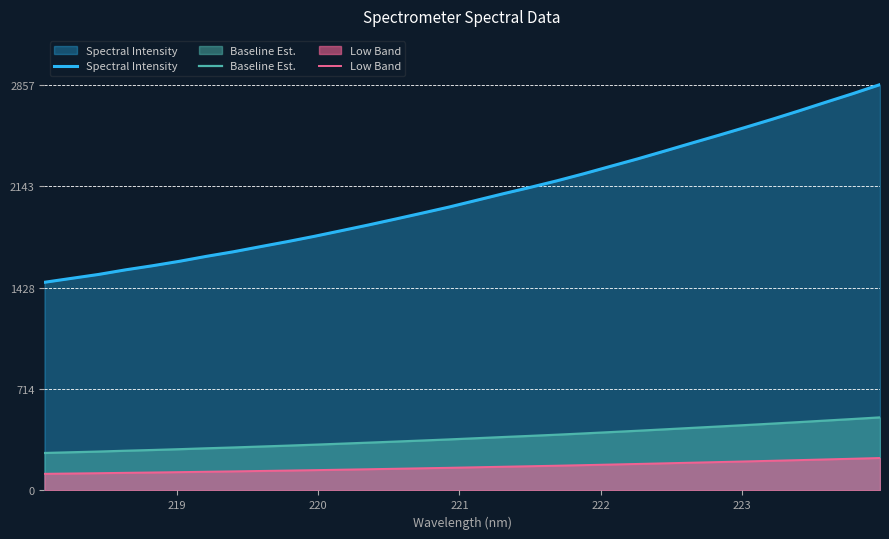

True or false: Spectral Intensity and Baseline Est. cross at least once.

False